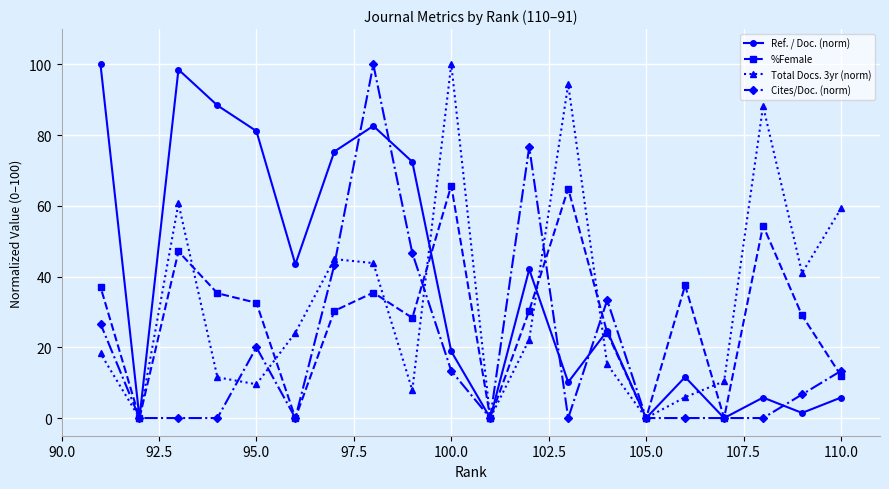

How many values in the Ref. / Doc. (norm) series exceed 24?

10